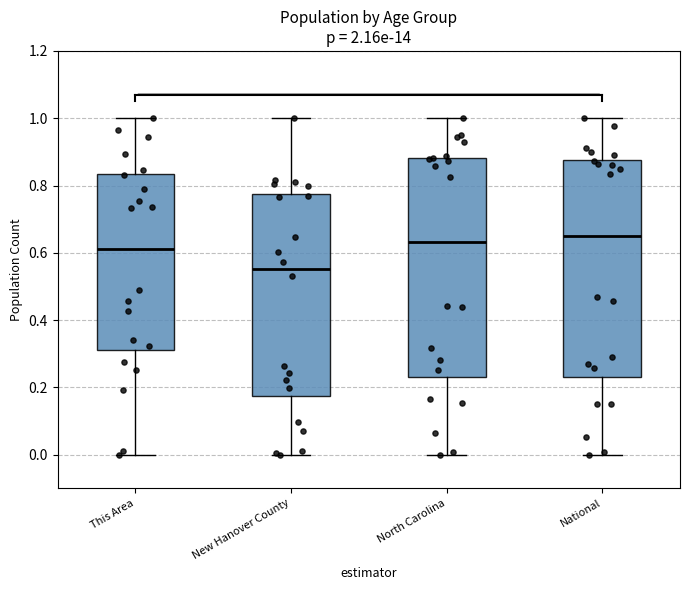

Where does the lower whisker of the box for This Area end on the y-axis? The values are not printed on the chart, so give them approximately, as read against the axis.

0.00